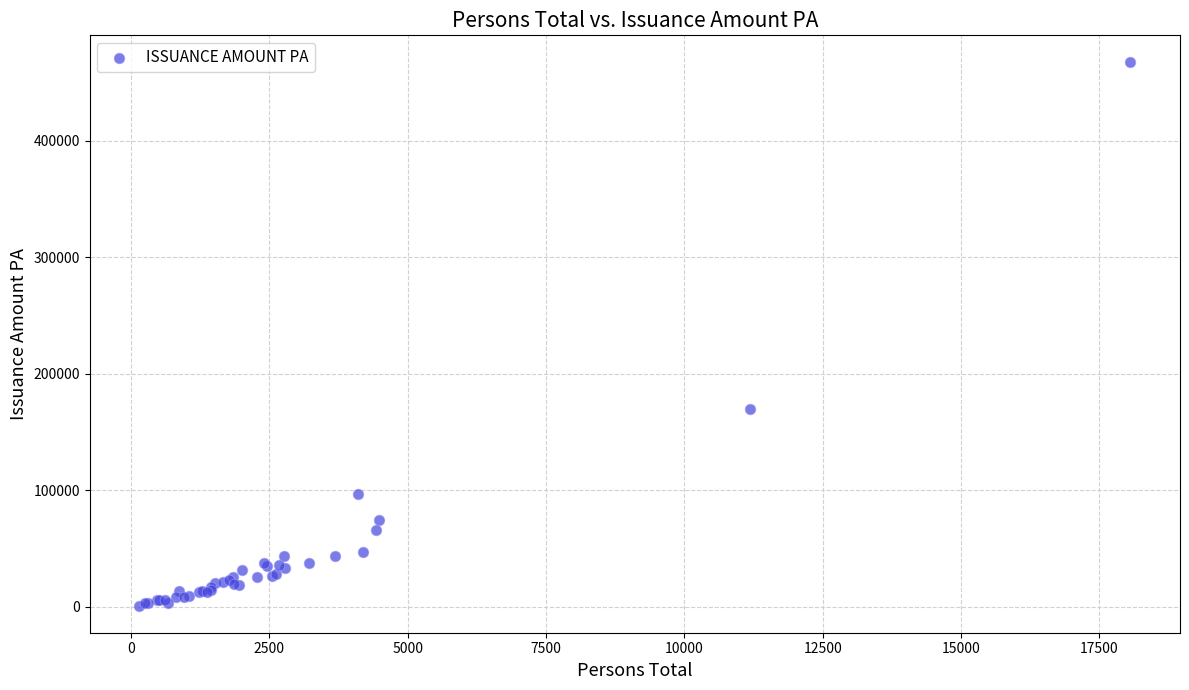

What Y value in the scatter plot is closest to 234117?

169702